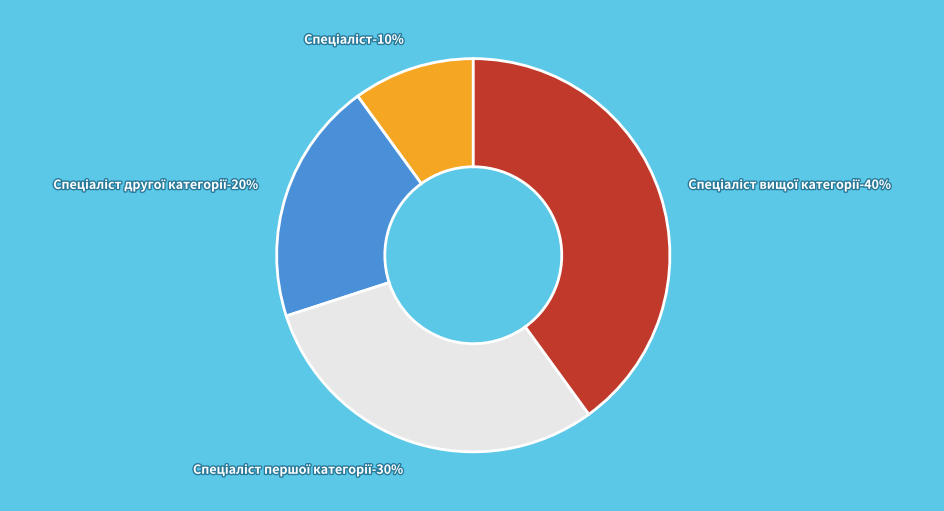

What percentage is the Спеціаліст slice, to the nearest percent?

10%